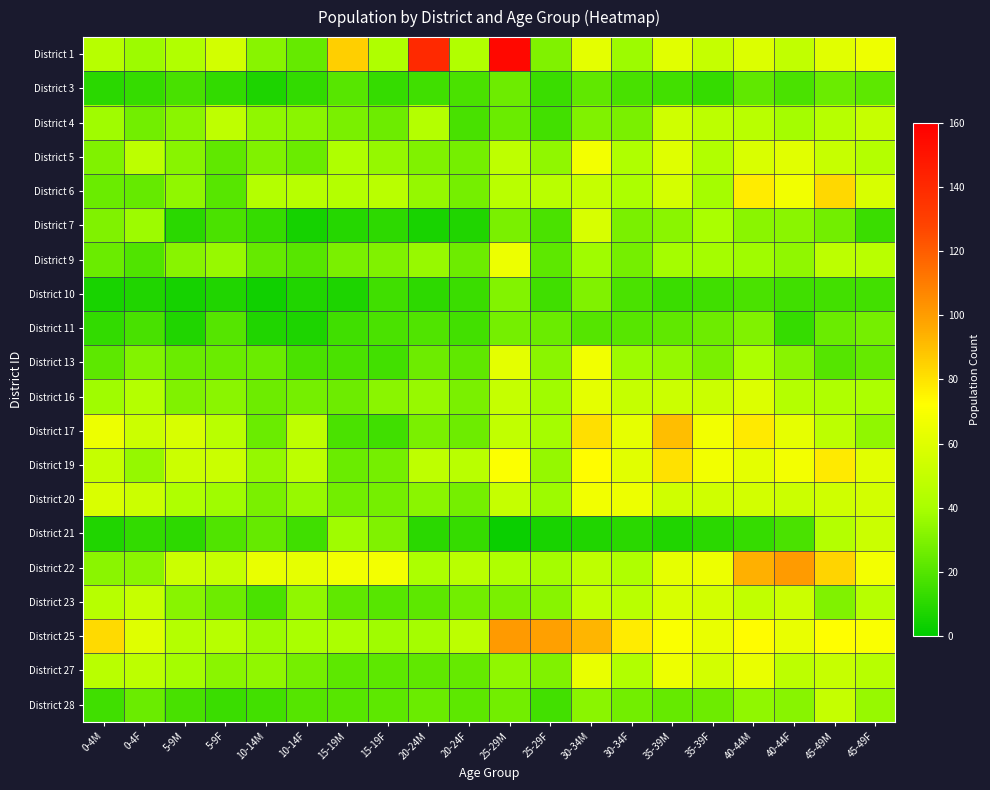

Which category has the highest value across all series?

25-29M